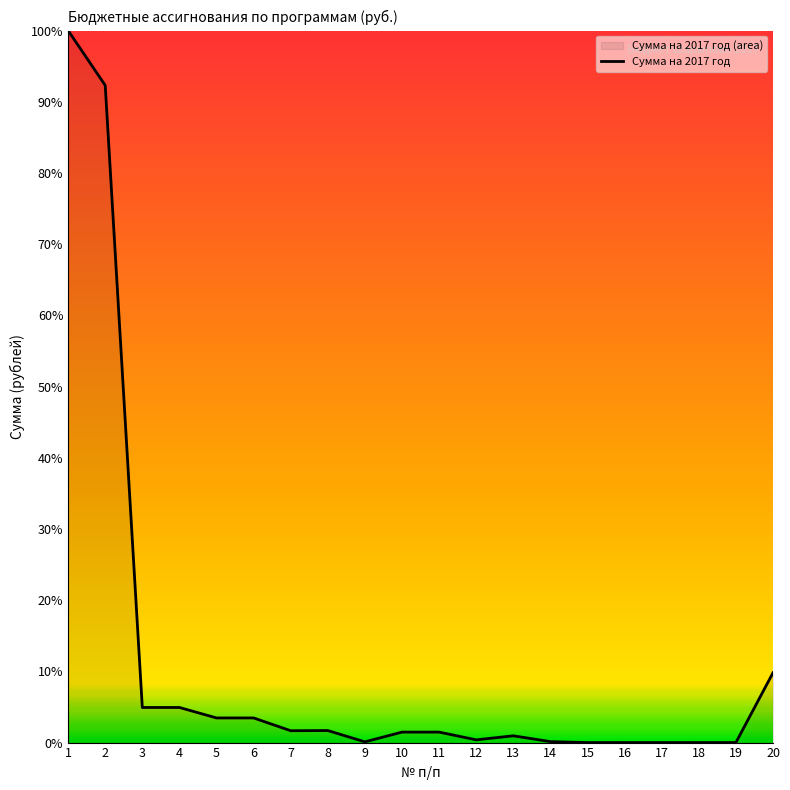

How many lines are shown in the chart?

1